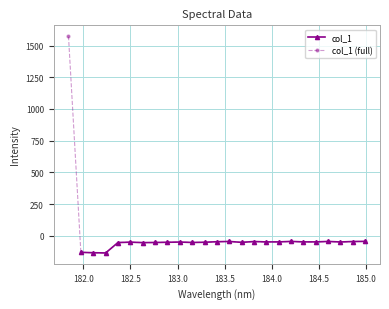

True or false: col_1 (full) has more than 0 interior local peaks.

True